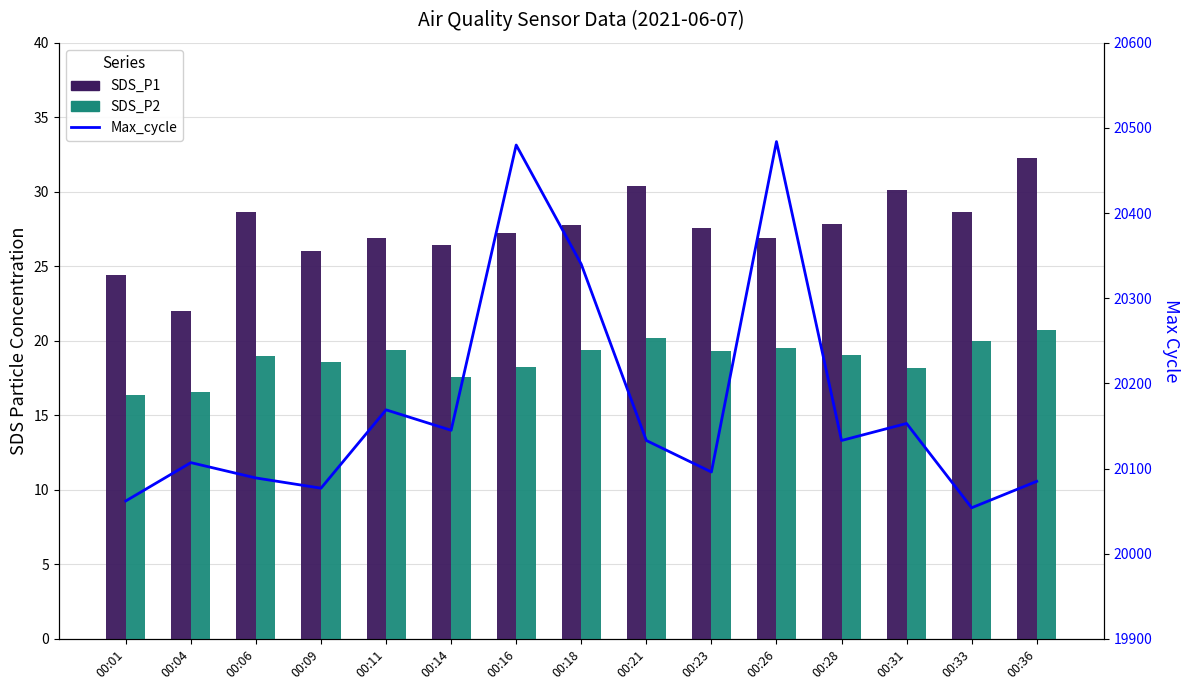

The value of SDS_P2 at 00:06 is 25.1. True or false?

False